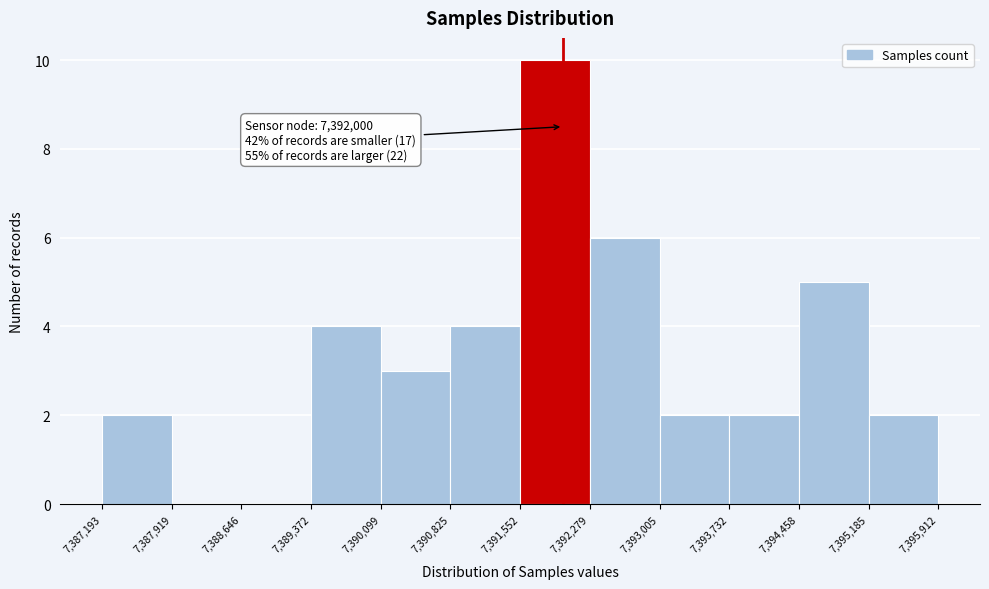

Over which range of the x-axis is the bar tallest?

7,391,552 to 7,392,279